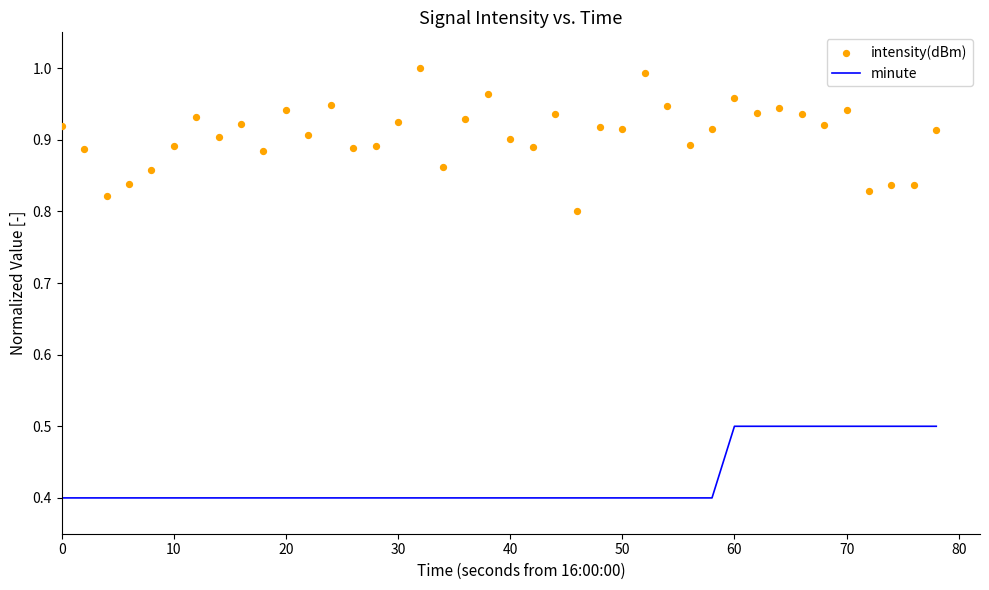

The value of minute at 10 is 0.6. True or false?

False